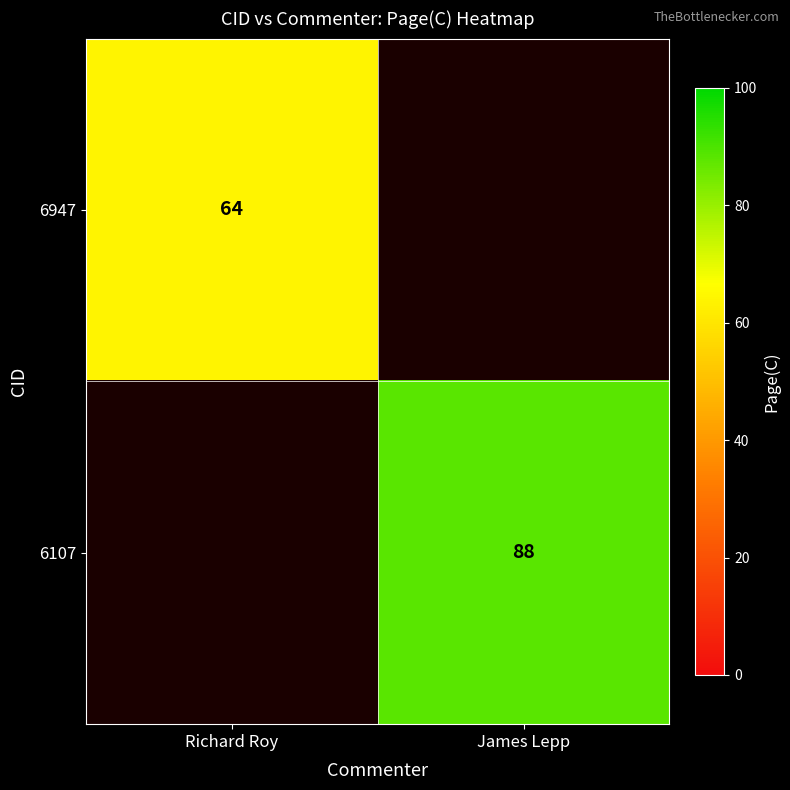

The value of 6107 at James Lepp is 88. True or false?

True